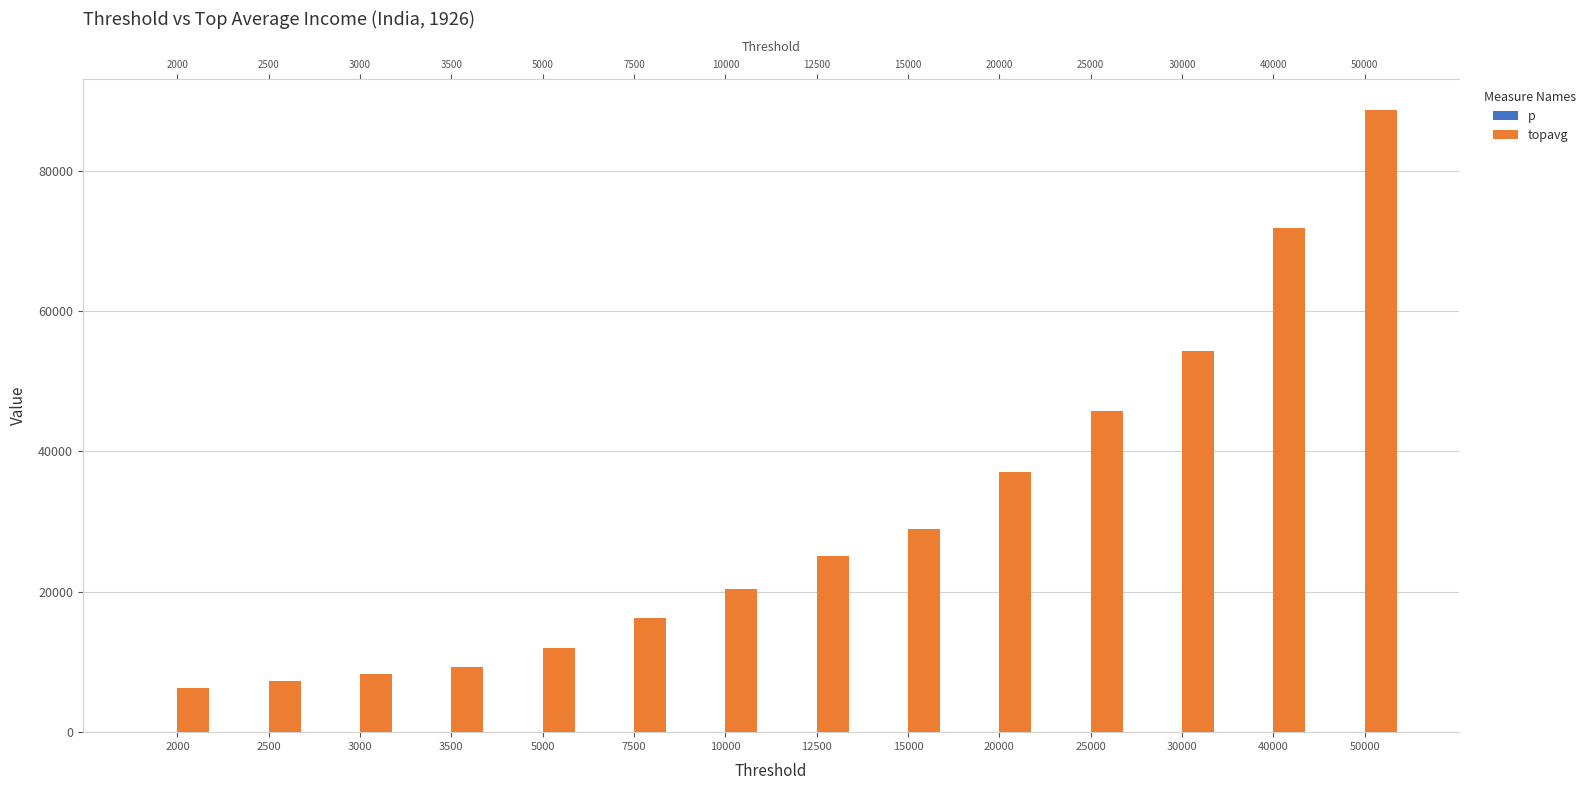

The value of p at 7500 is 1.6. True or false?

False